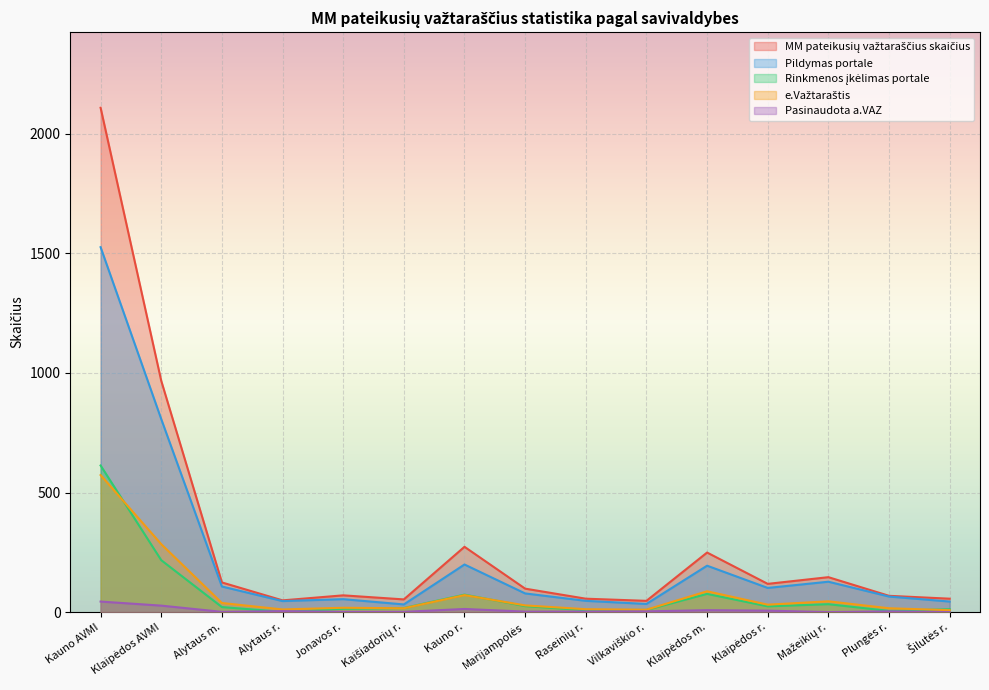

How many interior local peaks does the Pildymas portale series have?

4